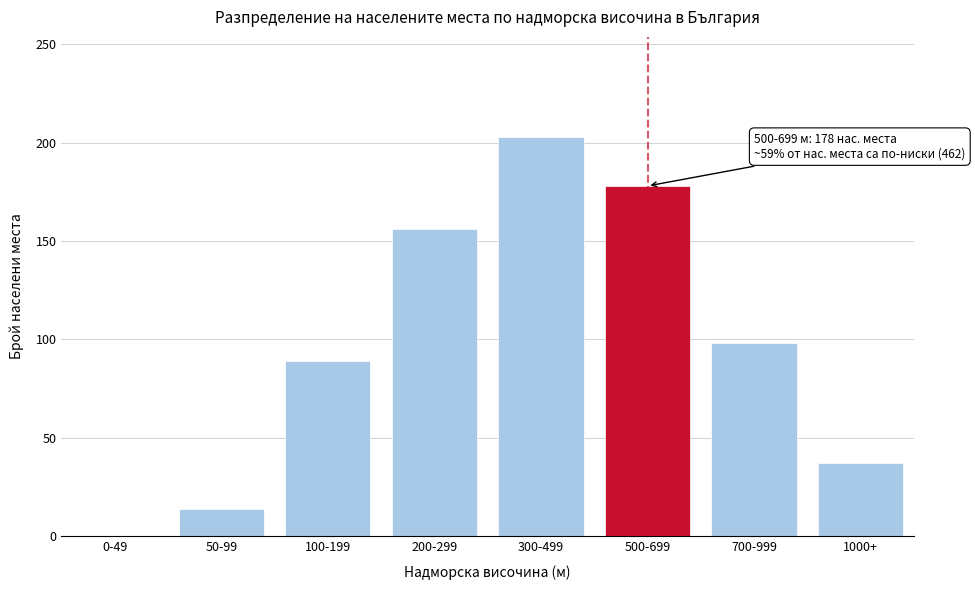

Reading right to left, what are all the values shown in this chart?

1000+=37	700-999=98	500-699=178	300-499=203	200-299=156	100-199=89	50-99=14	0-49=0